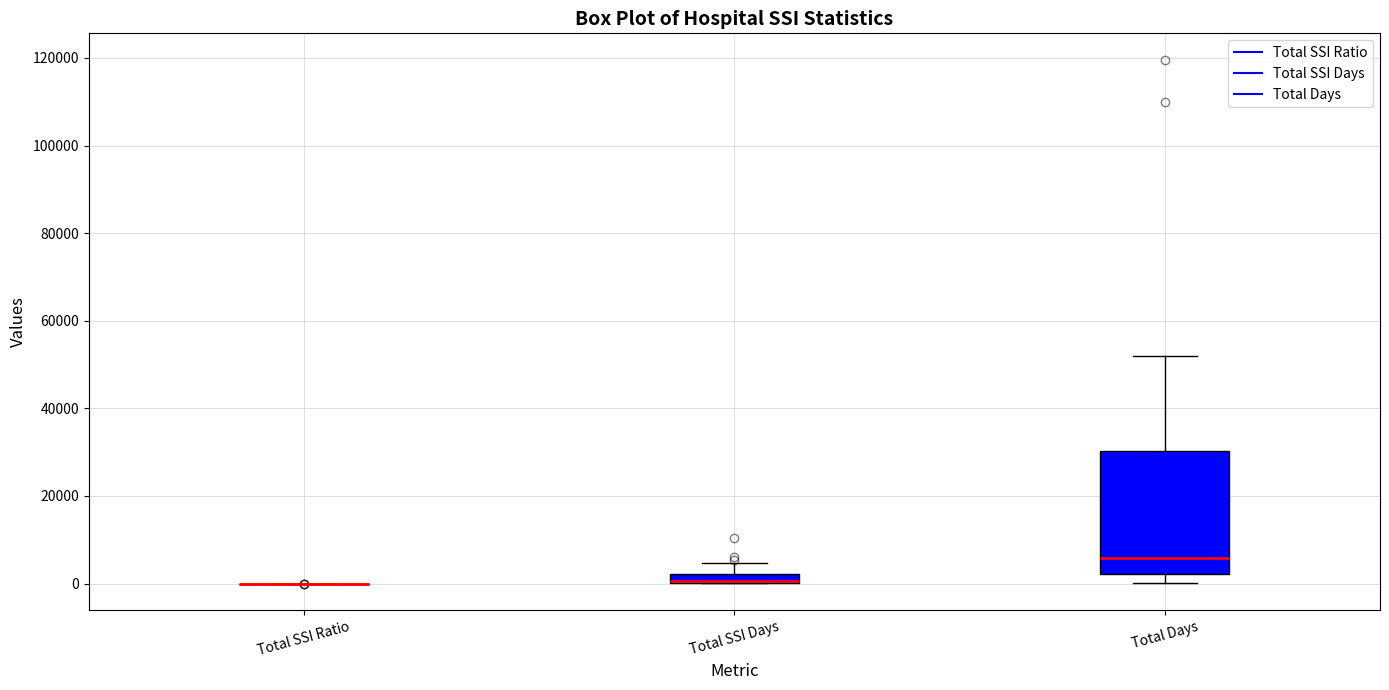

Comparing the boxes themselves (not the whiskers), which one is the tallest?

Total Days